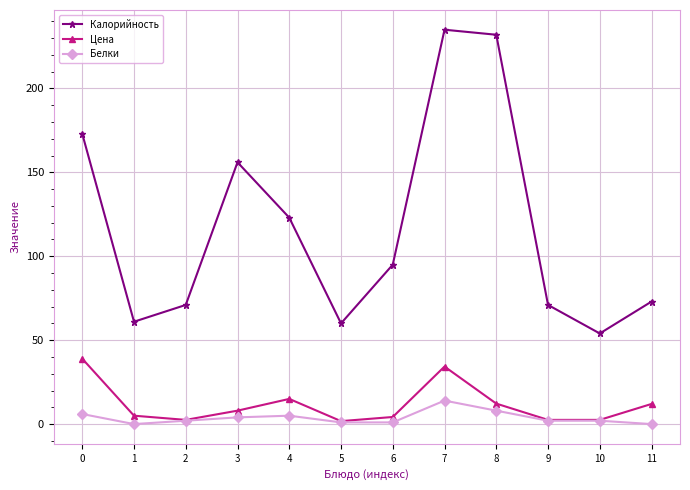

True or false: Цена and Калорийность intersect in this chart.

False